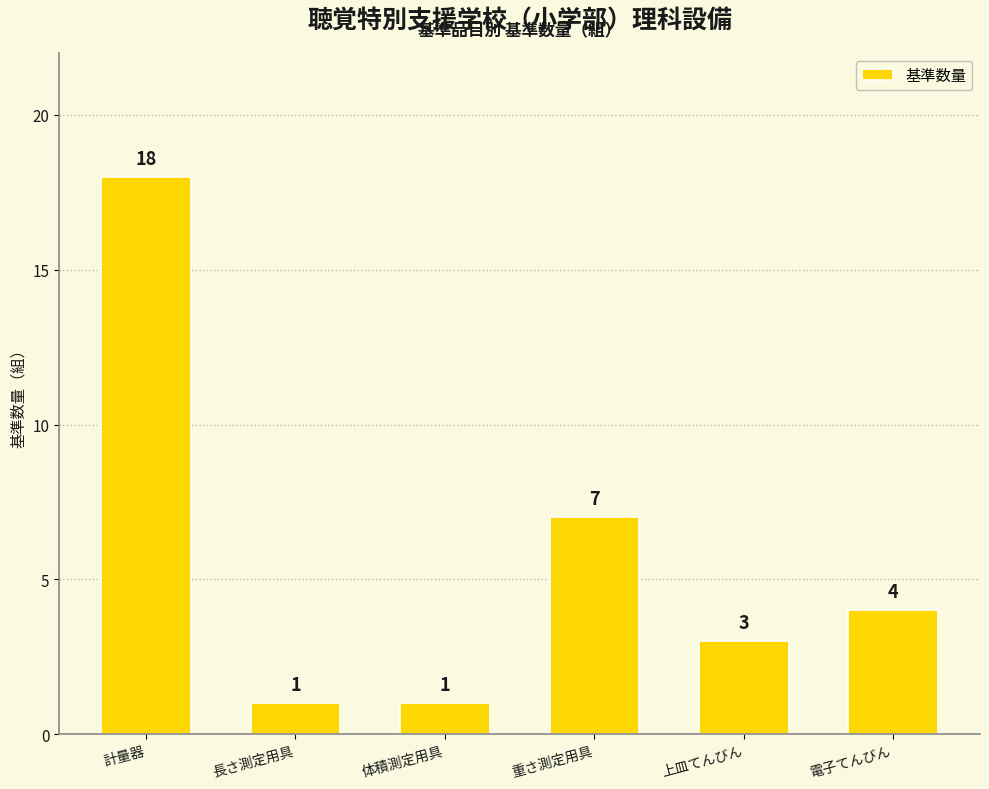

Is it true that the value at 重さ測定用具 is 7?

True